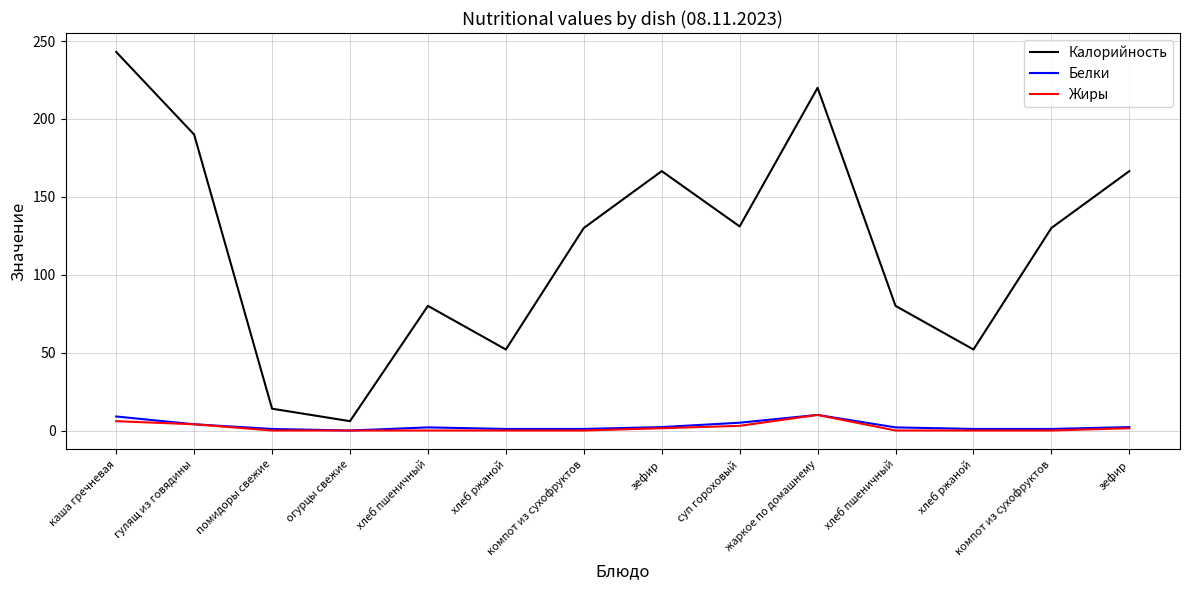

Which has a higher value, жаркое по домашнему or зефир?

жаркое по домашнему